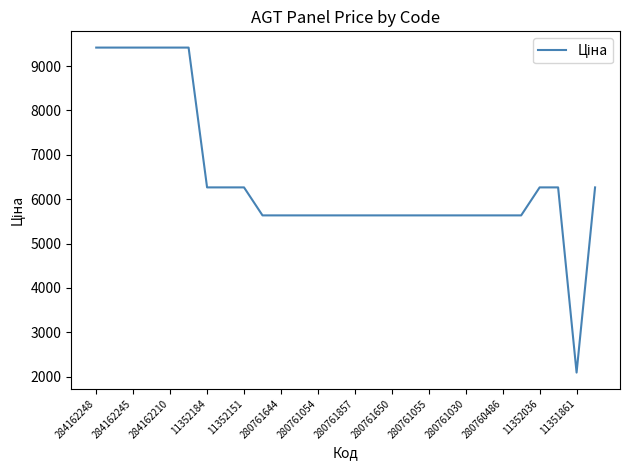

How many lines are shown in the chart?

1